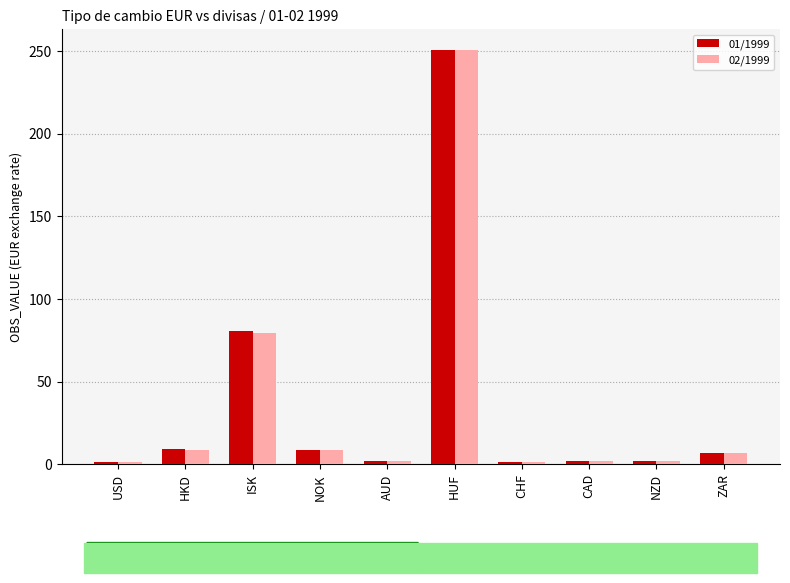

True or false: 01/1999 has a value of 1.2 at USD.

True